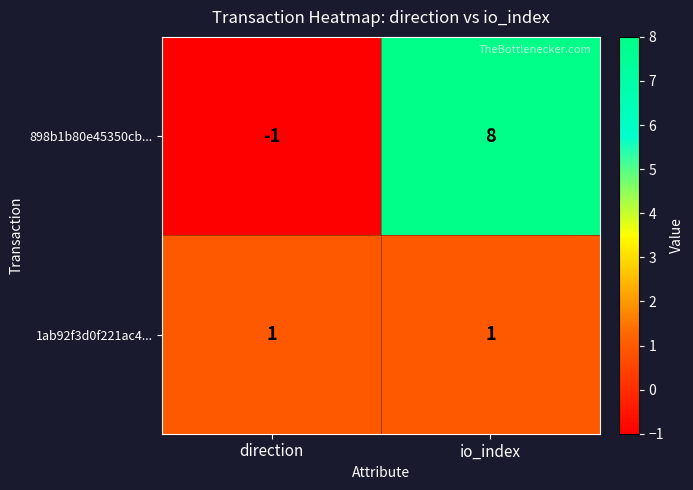

The value of 1ab92f3d0f221ac4... at io_index is 2. True or false?

False